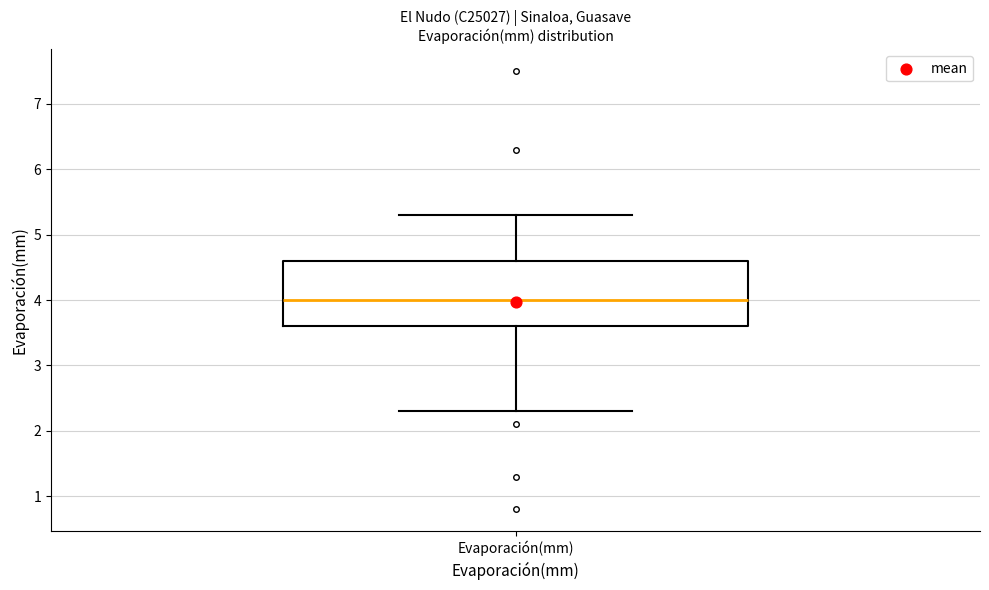

Where does the lower whisker of the box for Evaporación(mm) end on the y-axis? The values are not printed on the chart, so give them approximately, as read against the axis.

2.3